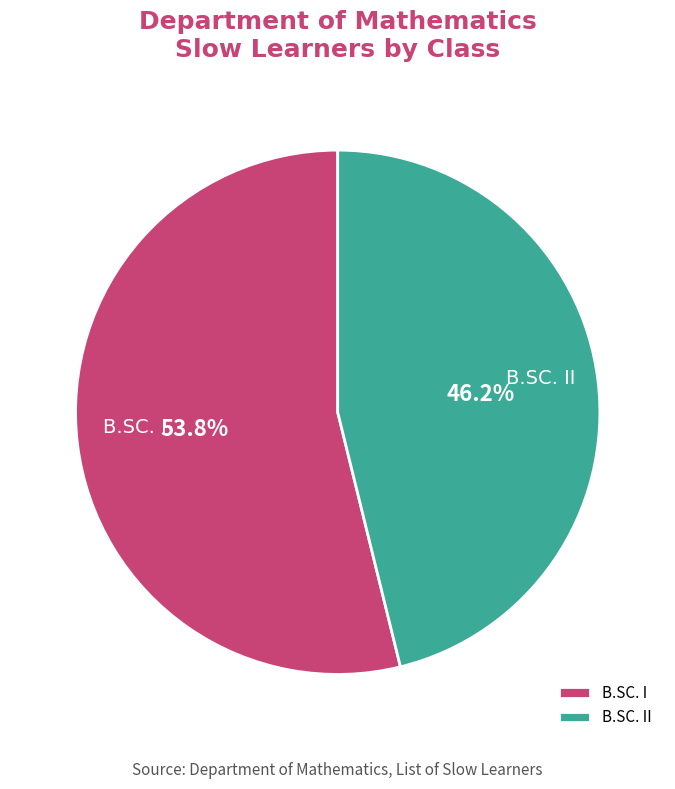

Is it true that B.SC. II is 54% of the pie?

False